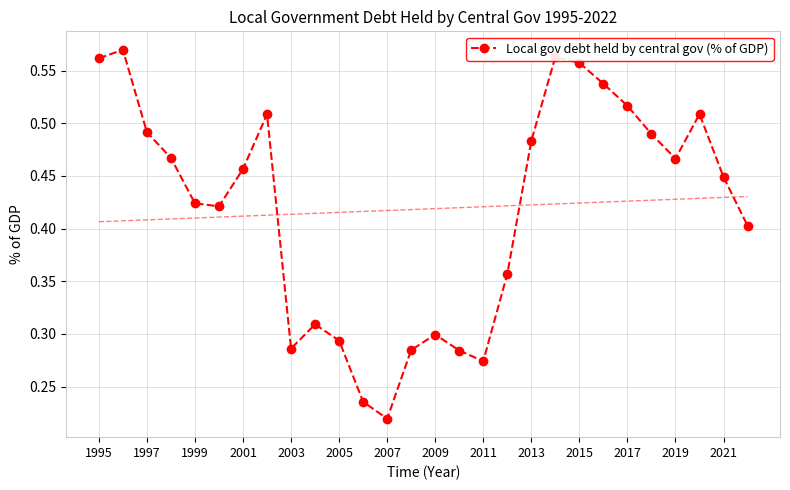

How many interior local valleys does the Local gov debt held by central gov (% of GDP) series have?

5